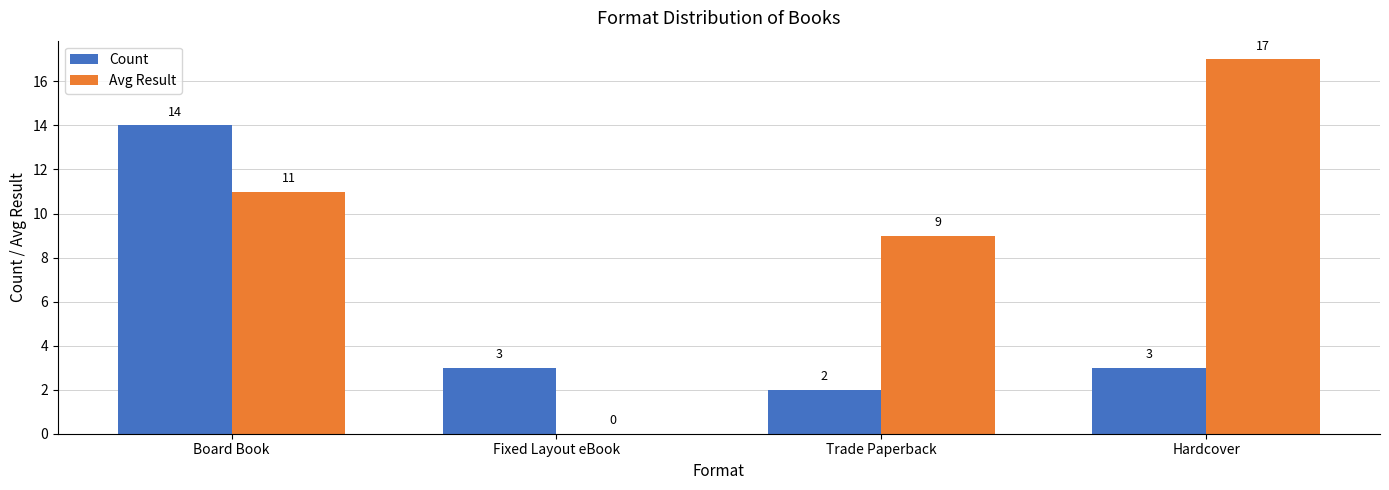

How many categories are shown in the chart?

4